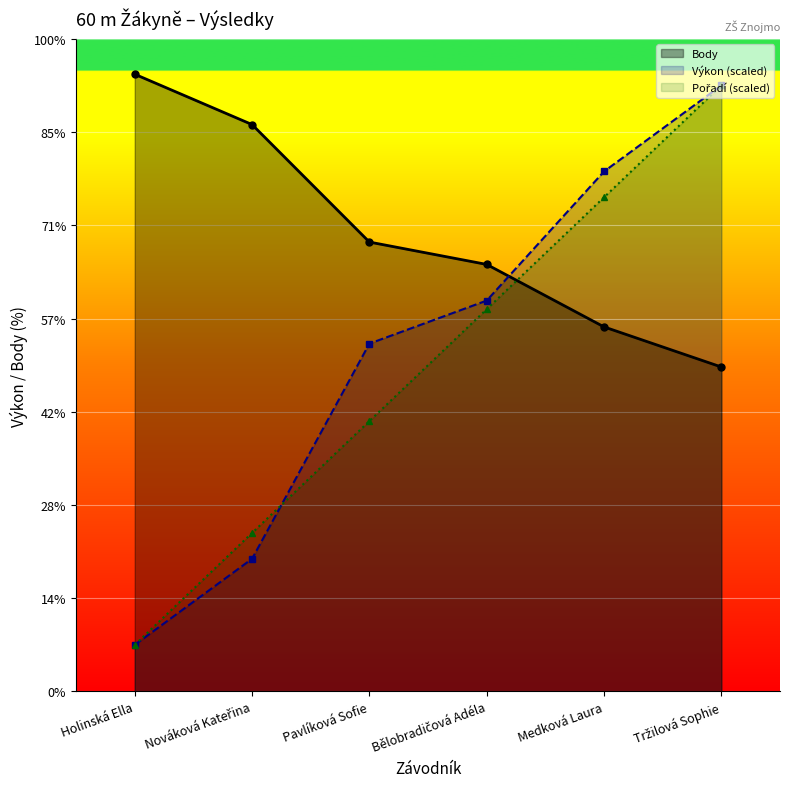

What is the approximate value of Výkon at Pavlíková Sofie?

373.1